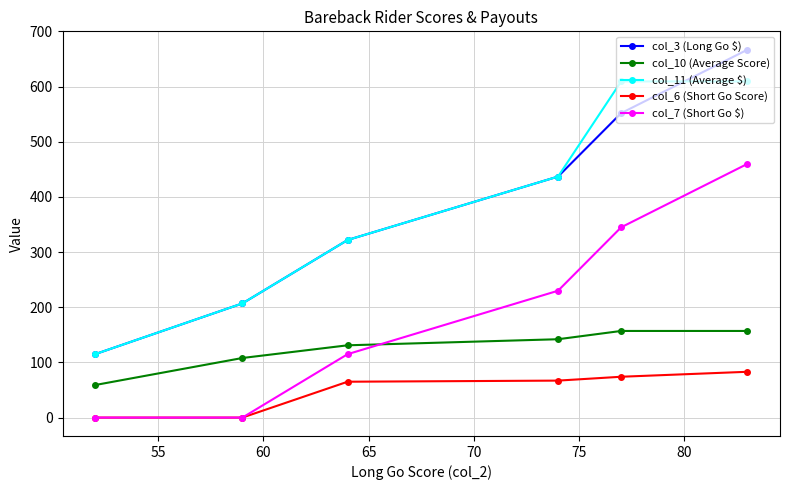

Which series has the widest spread of values?

col_3 (Long Go $)